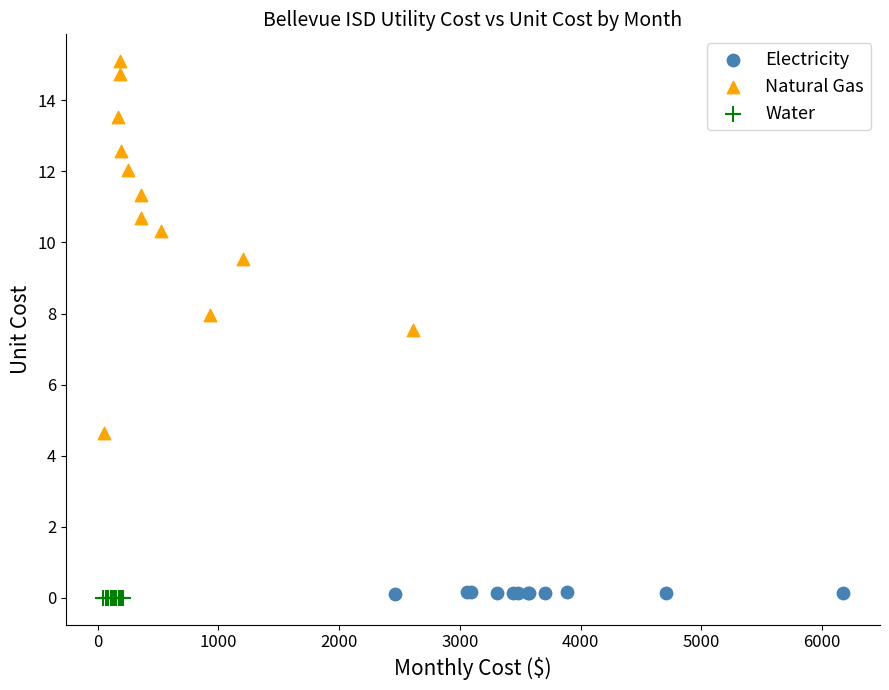

Which series reaches the maximum Y coordinate?

Natural Gas